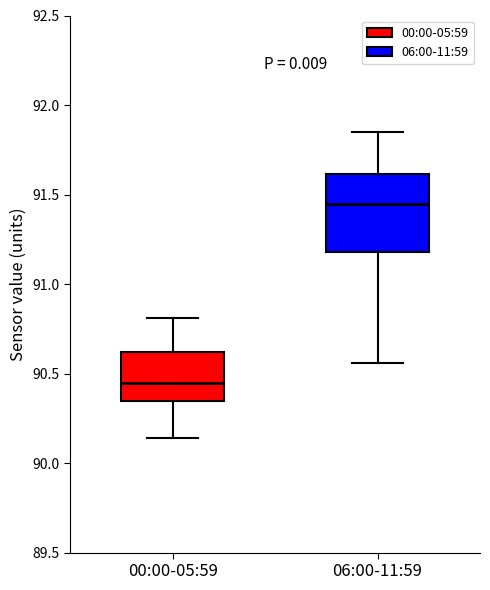

Reading left to right, transcribe this box plot: for each box, give where its median line is, the range the box spans, and where its two whiskers end, as read against the y-axis. The values are not printed on the chart, so give them approximately, as read against the axis.

00:00-05:59: median 90.45, box 90.35 to 90.60, whiskers 90.15 to 90.80
06:00-11:59: median 91.45, box 91.20 to 91.60, whiskers 90.55 to 91.85